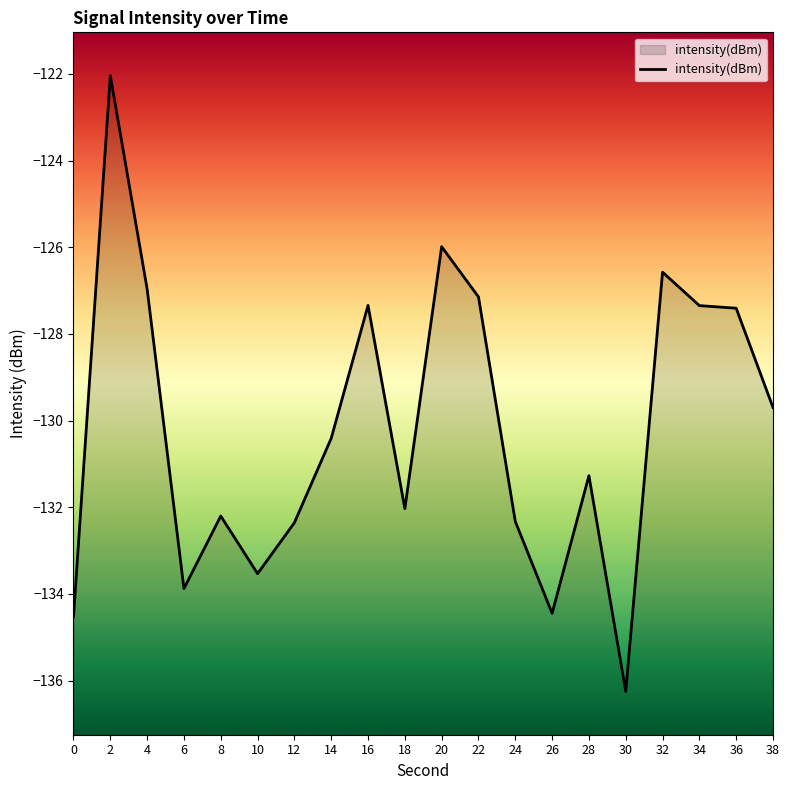

Reading left to right, extract all data points from this chart.

0=-134.5	2=-122.0	4=-127.0	6=-133.9	8=-132.2	10=-133.5	12=-132.4	14=-130.4	16=-127.3	18=-132.0	20=-126.0	22=-127.1	24=-132.3	26=-134.4	28=-131.3	30=-136.2	32=-126.6	34=-127.3	36=-127.4	38=-129.7